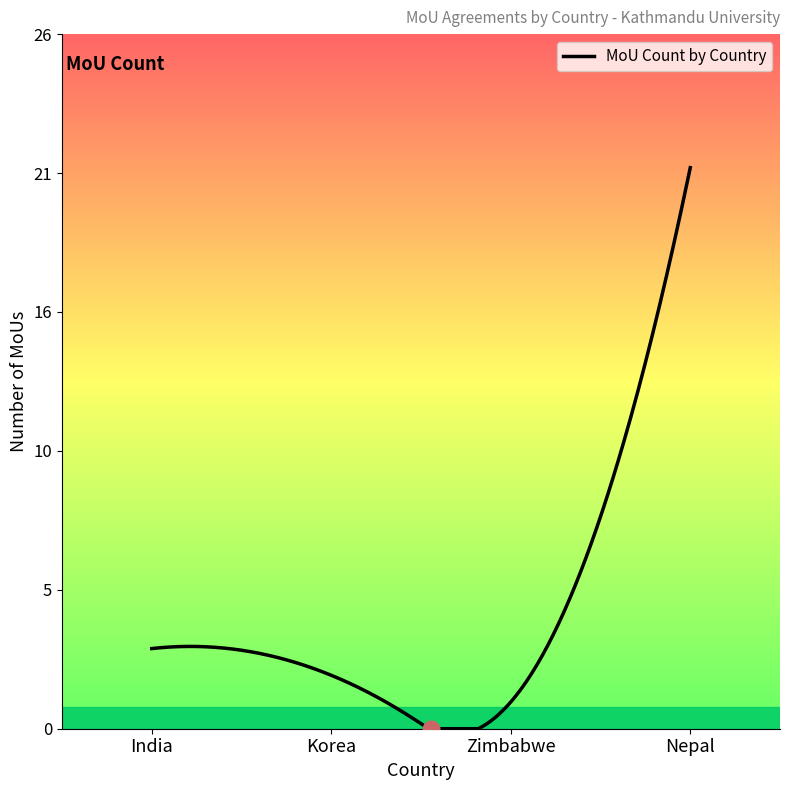

List the labels in order of value, smallest first.

Zimbabwe, Korea, India, Nepal